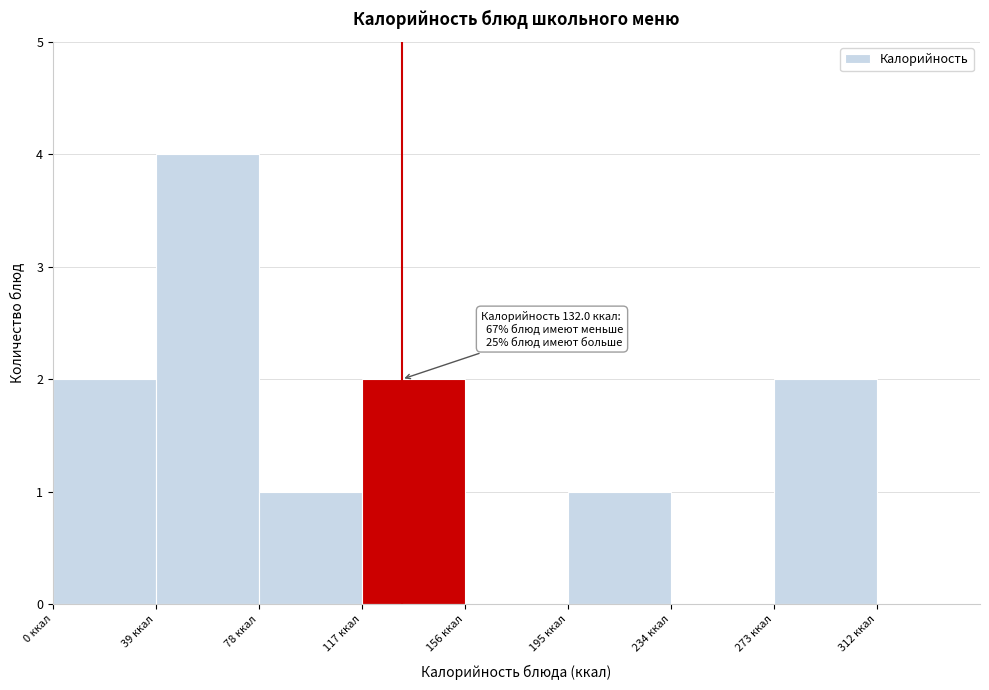

Which range on the x-axis has the tallest bar?

39 to 78